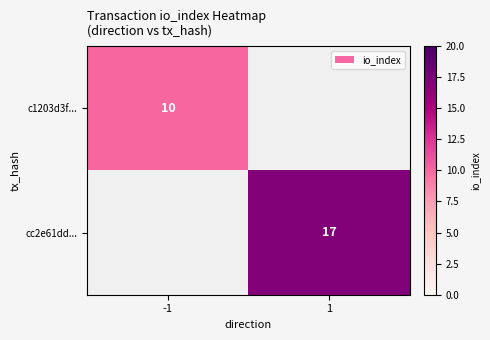

The cc2e61dd... series shows 17 at 1. True or false?

True